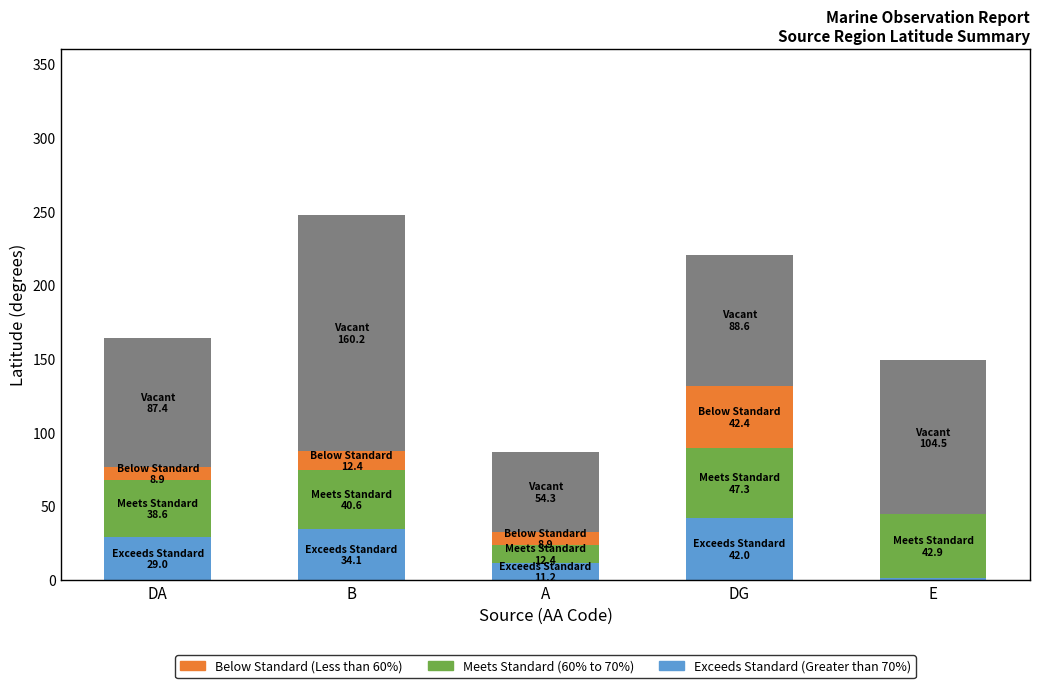

What is the total value across all series at A?

86.8